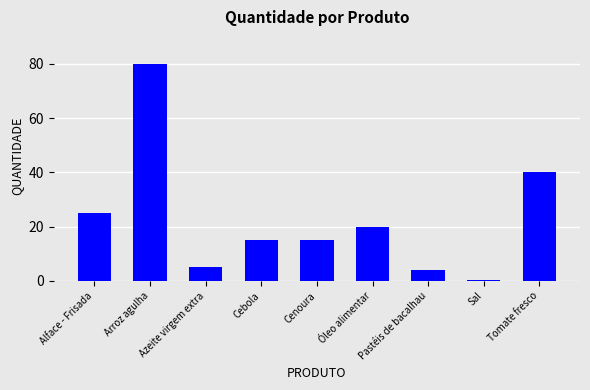

What is the sum of the values at Sal and Azeite virgem extra?

5.2